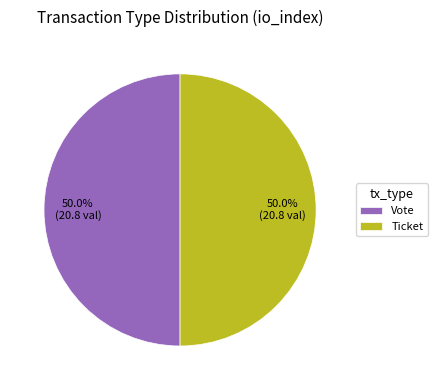

What is the ratio of the value at Vote to the value at Ticket?

1.0